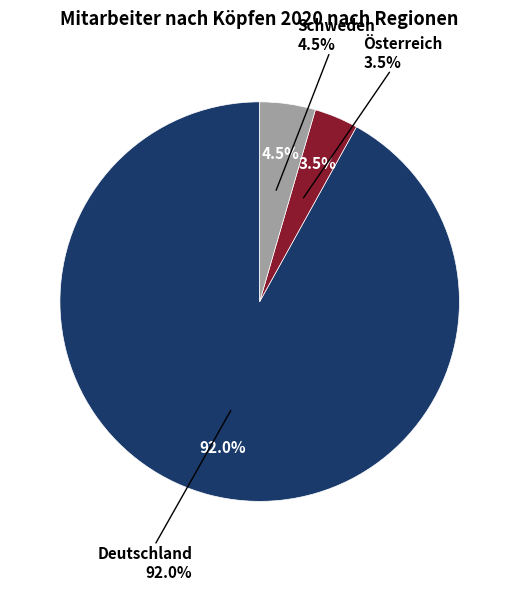

To the nearest percent, what is the difference between the largest and smallest slice percentages?

88%